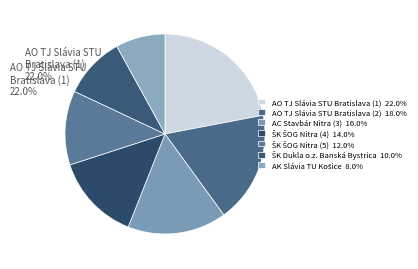

Is there any slice that represents more than half of the pie?

No